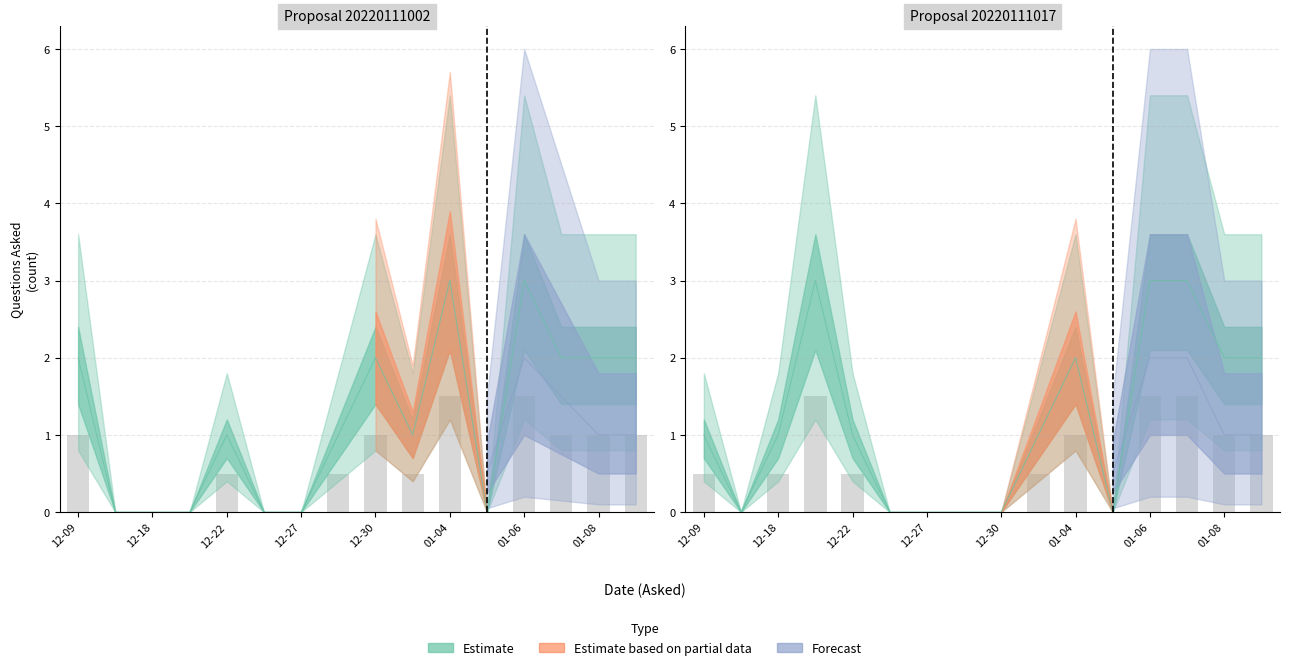

How many groups of bars are there?

16